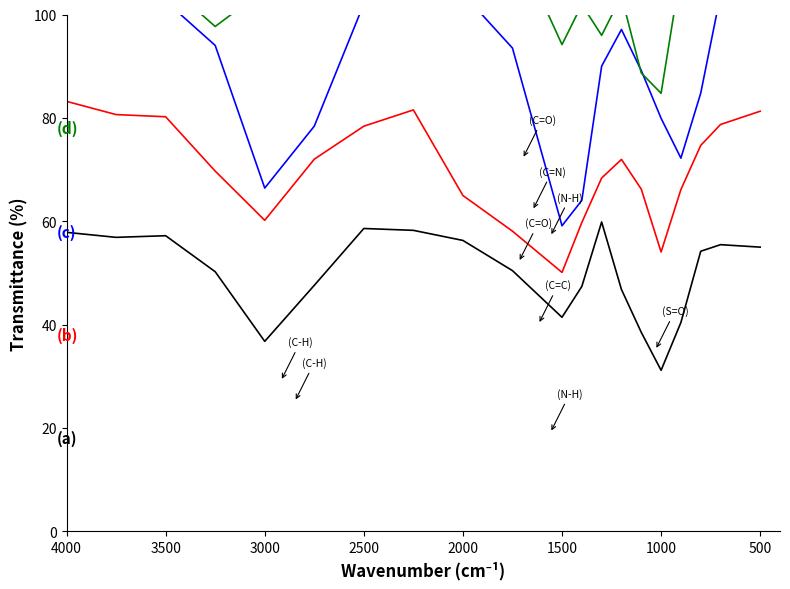

What is the total value across all series at 500?

362.0